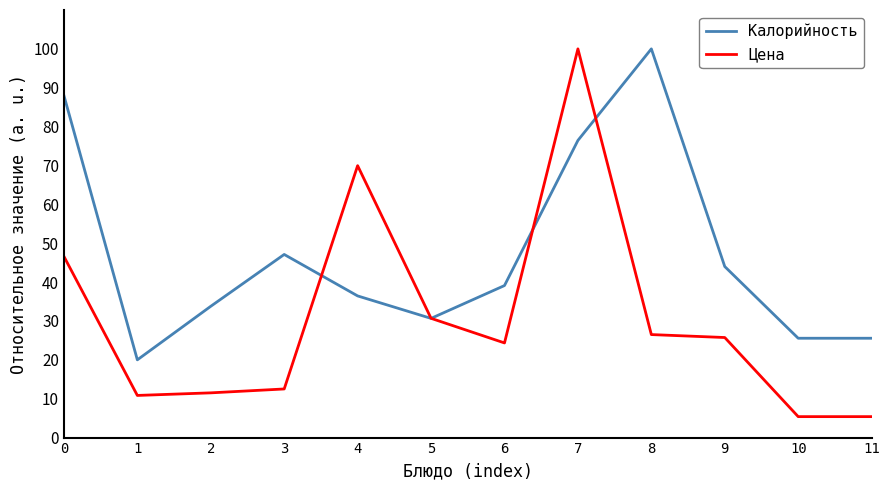

What is the maximum value for Калорийность?

100.0